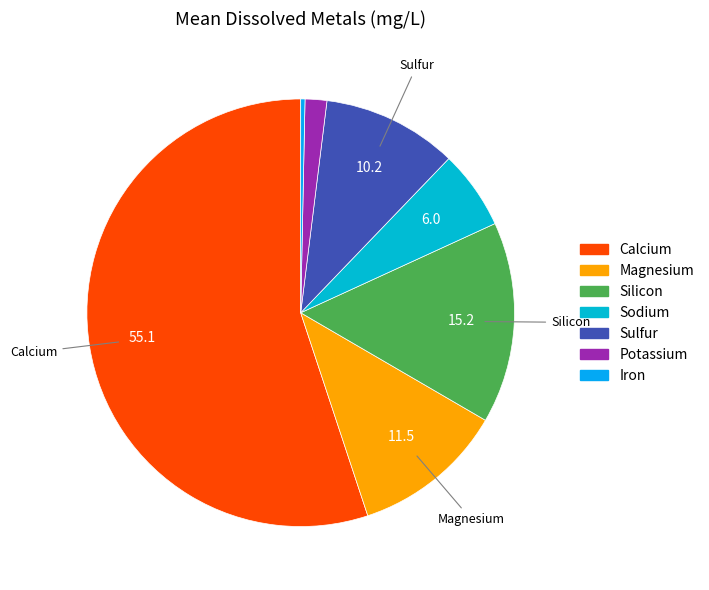

What is the majority slice?

Calcium